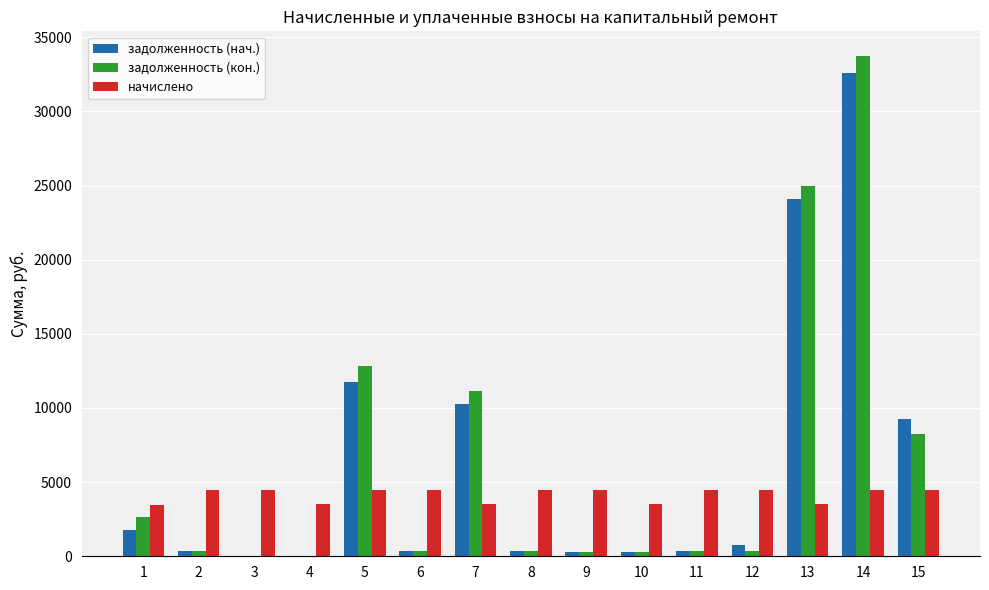

What is the sum of all задолженность (кон.) values?

95957.9